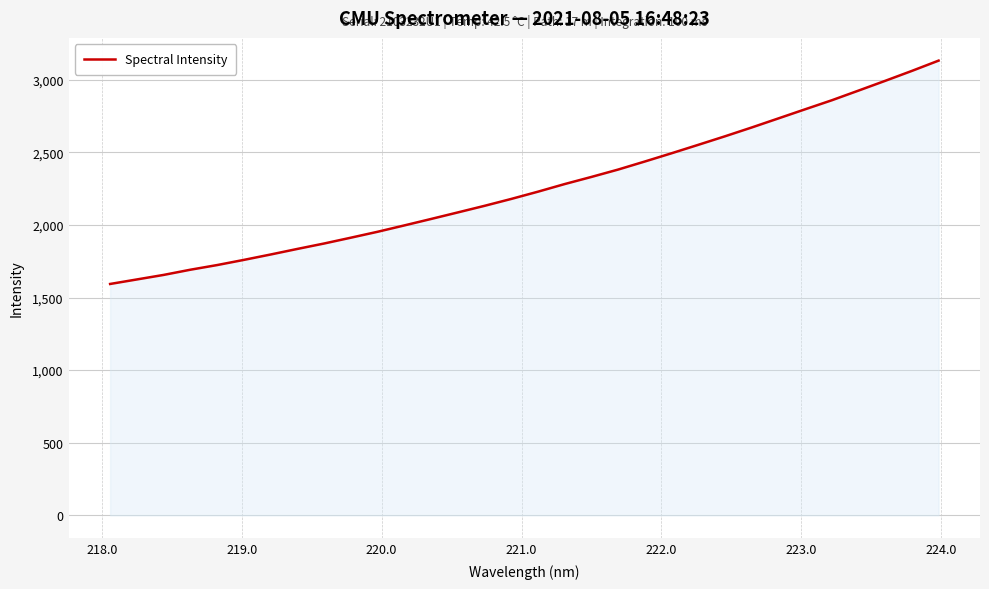

What is the maximum value shown in the chart?

3131.5